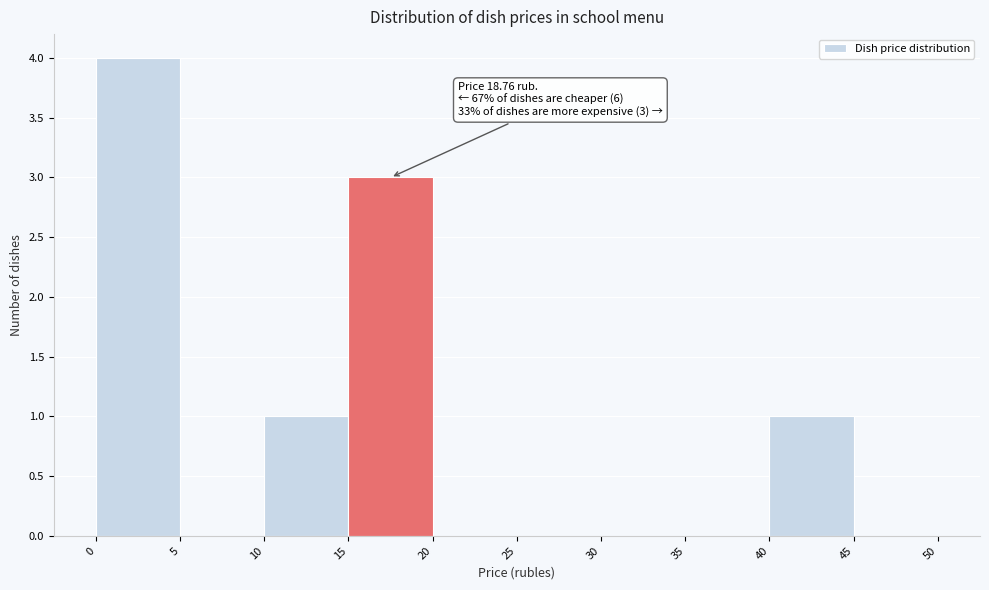

Over which range of the x-axis is the bar tallest?

0 to 5